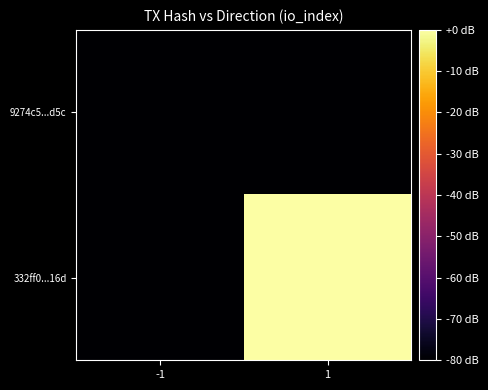

Rank the series at 1 from lowest to highest value.

9274c5...d5c, 332ff0...16d